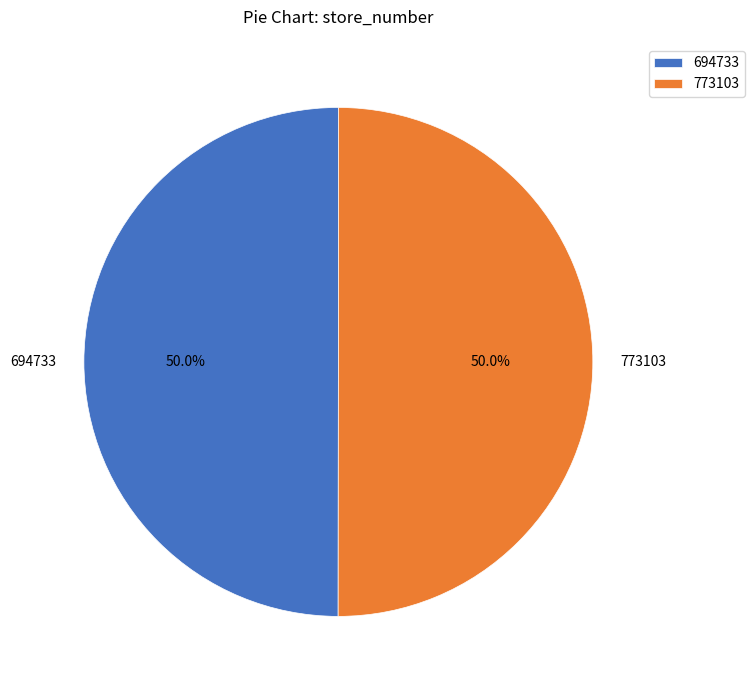

Approximately how many times larger is the value at 694733 compared to 773103?

1.0